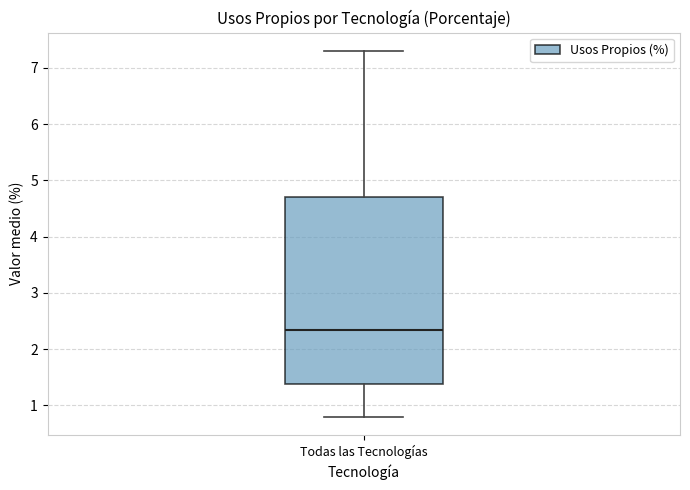

Where does the median line of the box for Todas las Tecnologías sit on the y-axis? The values are not printed on the chart, so give them approximately, as read against the axis.

2.3